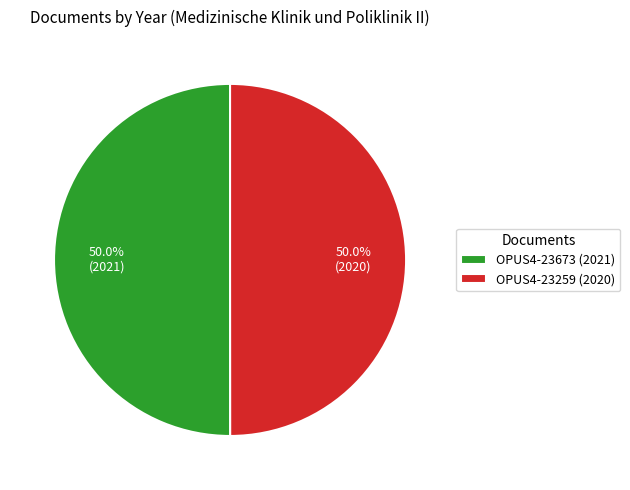

Do OPUS4-23259 (2020) and OPUS4-23673 (2021) together represent more than half of the pie?

Yes